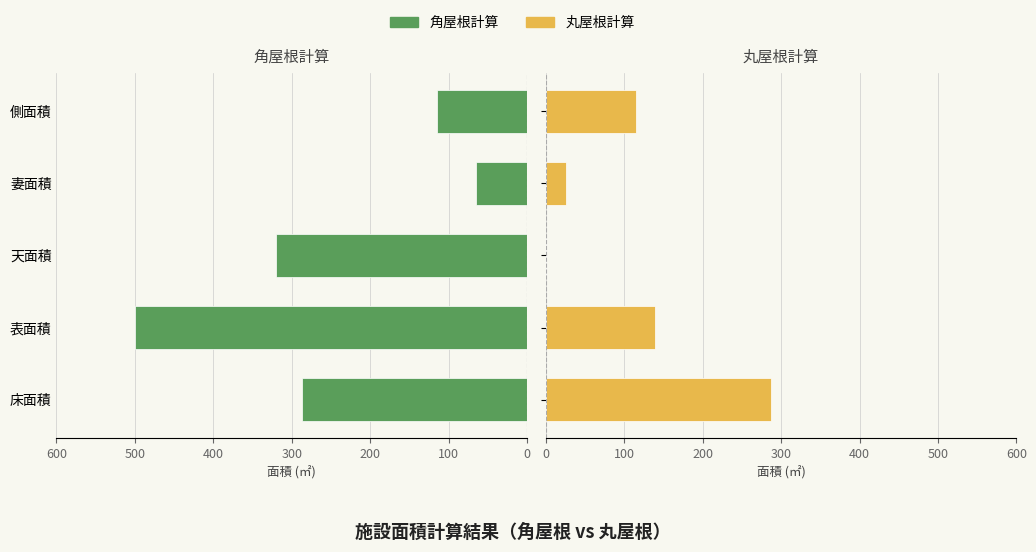

What is the greatest value displayed?

500.0